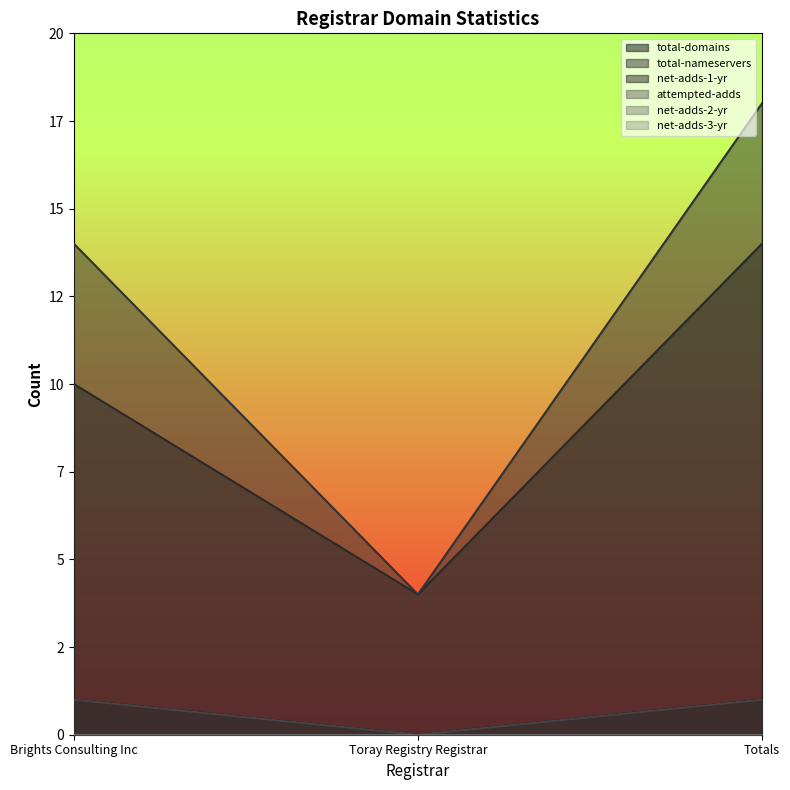

What is the difference between the total-domains values at Totals and Toray Registry Registrar?

10